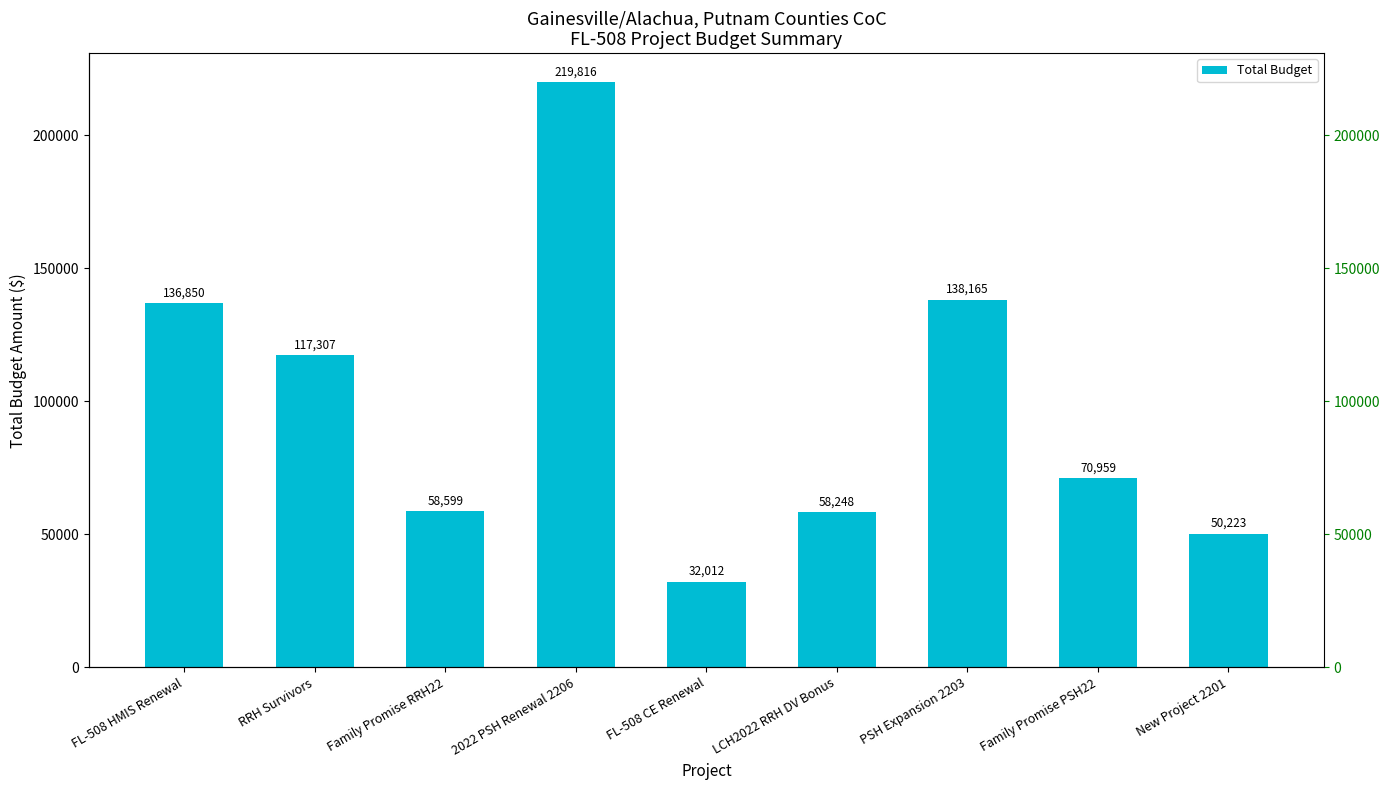

What is the smallest value displayed?

32012